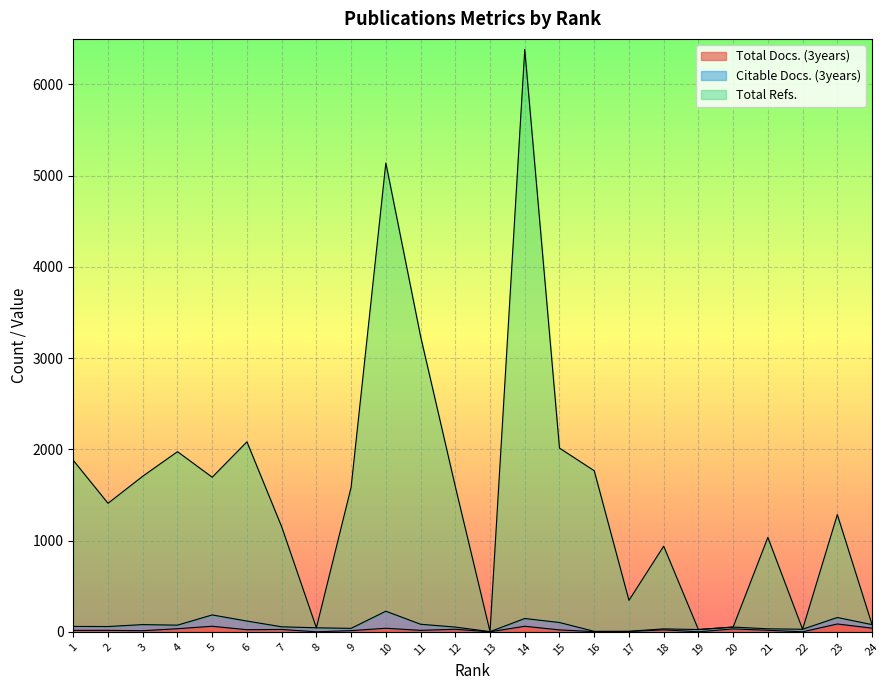

At which category does Total Refs. reach its first local peak?

4